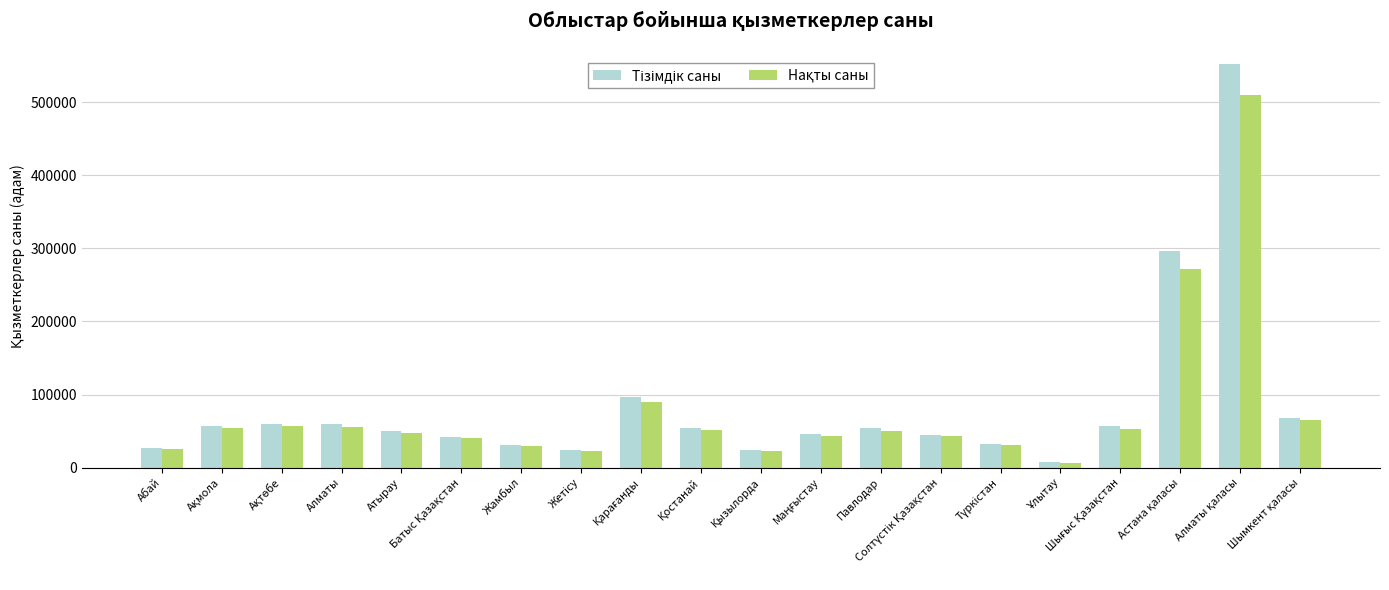

At which label is Тізімдік саны closest to 279657?

Астана қаласы